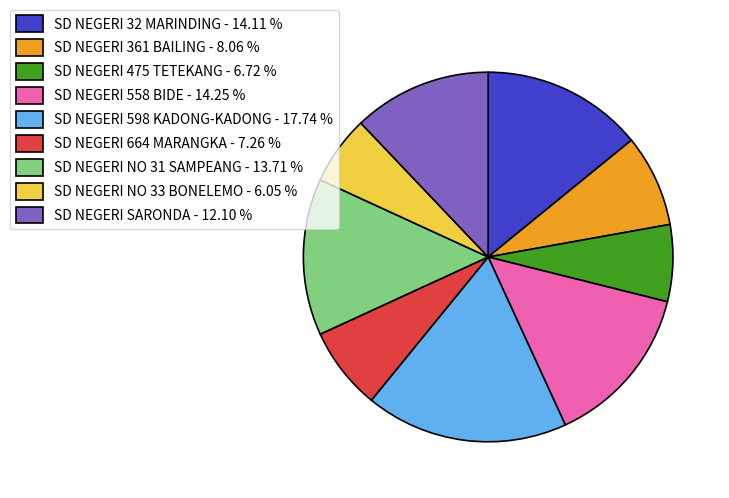

The SD NEGERI NO 33 BONELEMO slice represents 6% of the pie. True or false?

True